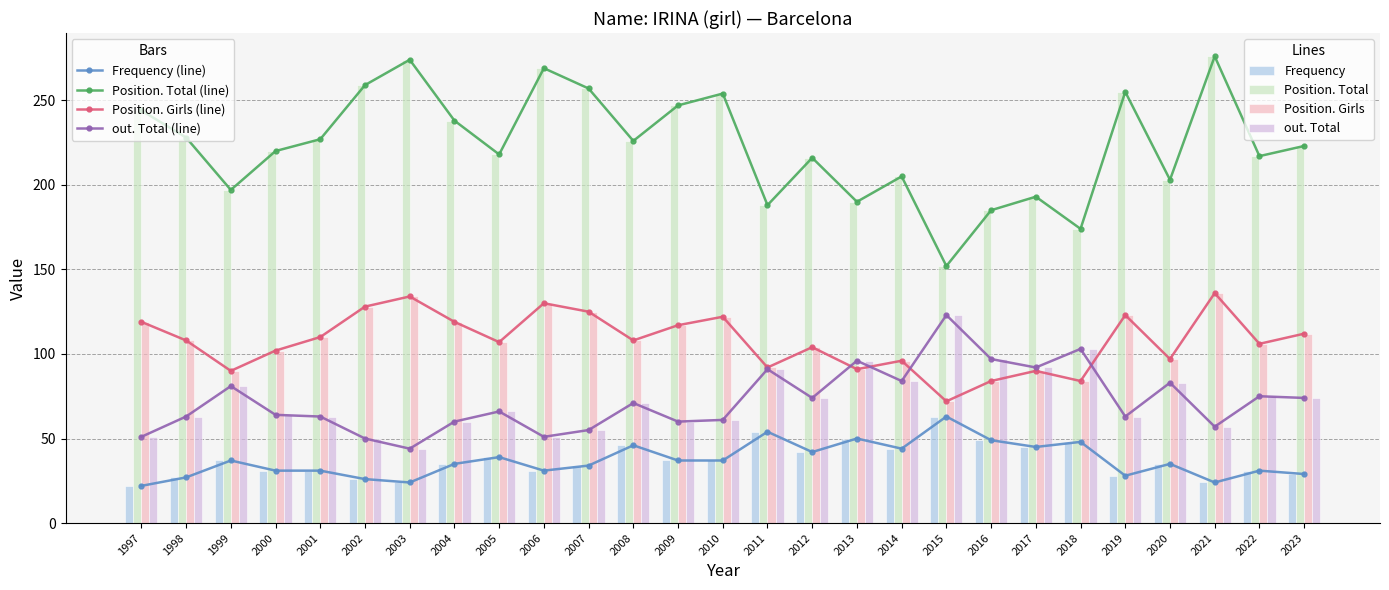

How many data points in Position. Total are above 223?

13